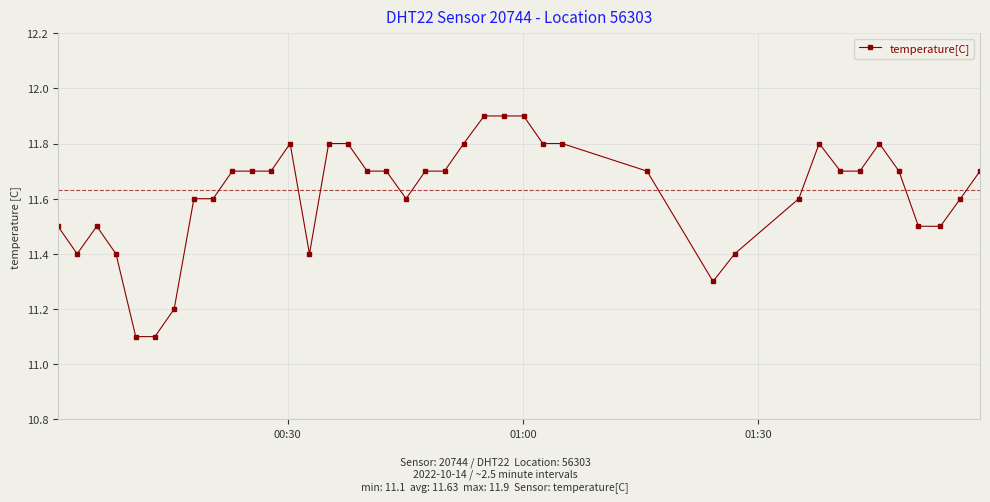

What is the sum of all values?

464.8